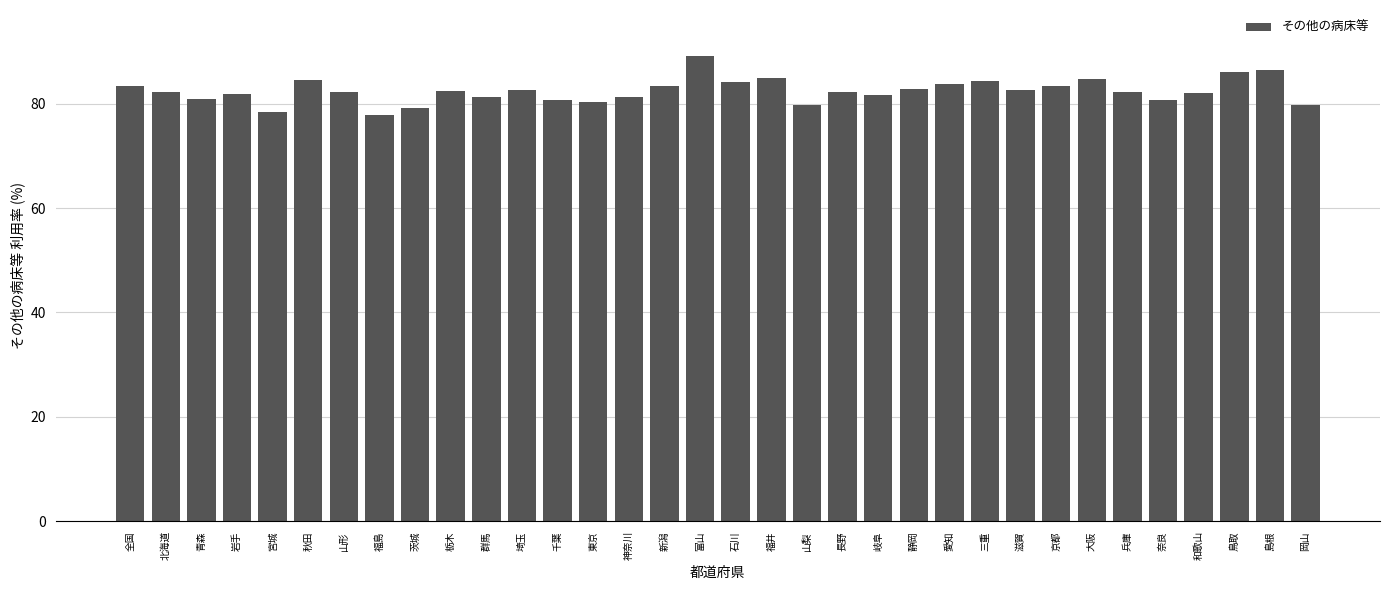

What is the difference between the values at 東京 and 静岡?

2.5